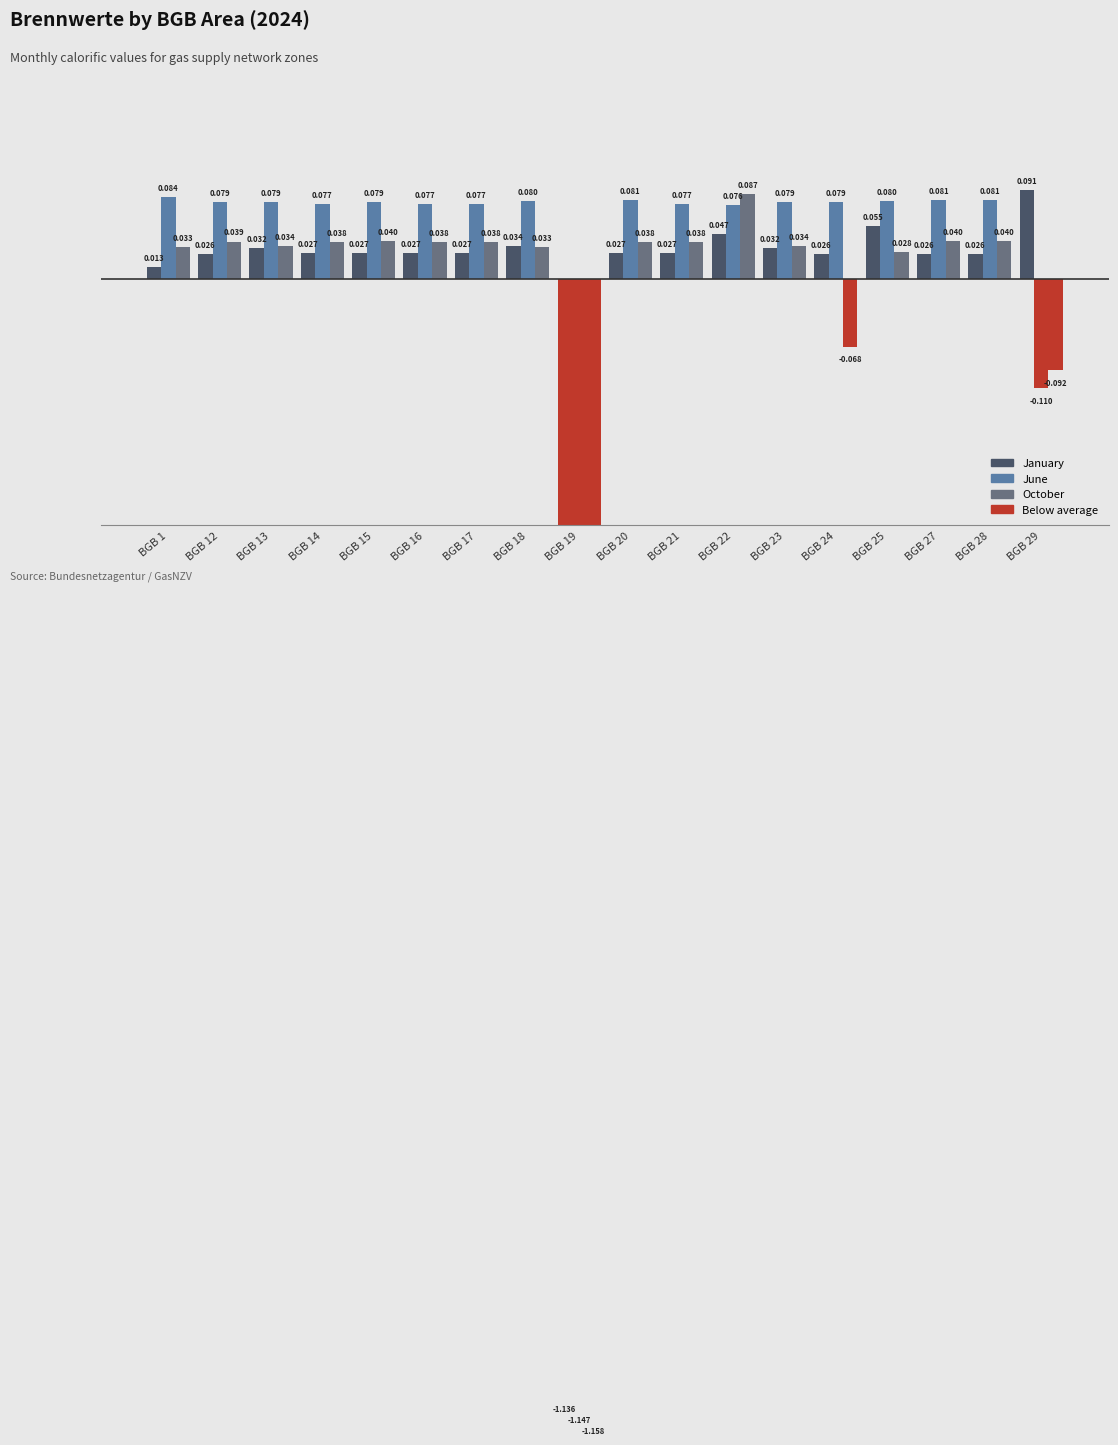

Is the value of October at BGB 1 greater than the value of June at BGB 1?

No